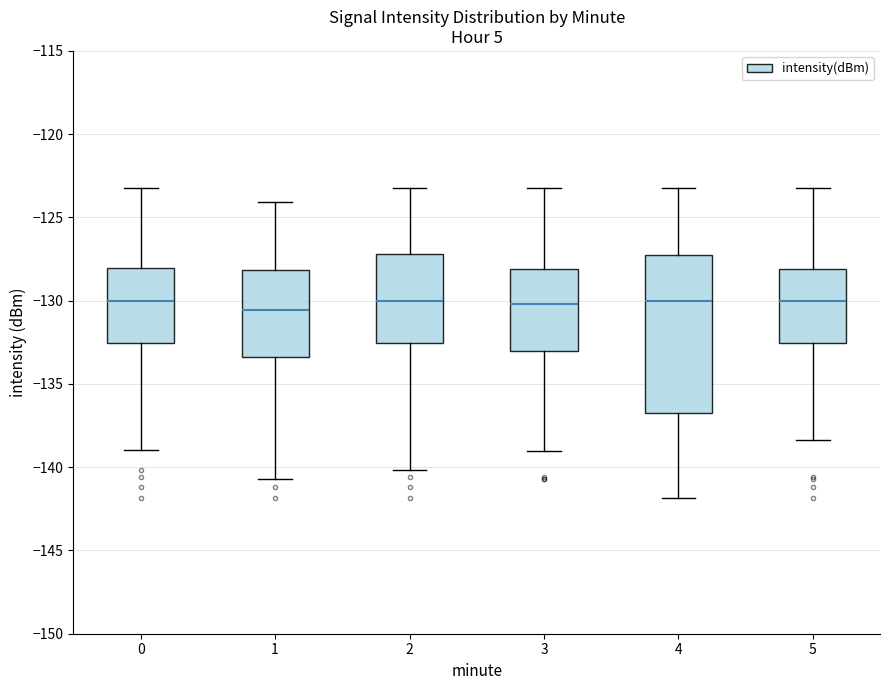

Reading left to right, read every box against the y-axis: the position of its median line, the range the box covers, and the ends of its whiskers. The values are not printed on the chart, so give them approximately, as read against the axis.

0: median -130.0, box -132.5 to -128.0, whiskers -139.0 to -123.5
1: median -130.5, box -133.5 to -128.0, whiskers -140.5 to -124.0
2: median -130.0, box -132.5 to -127.0, whiskers -140.0 to -123.5
3: median -130.0, box -133.0 to -128.0, whiskers -139.0 to -123.5
4: median -130.0, box -137.0 to -127.5, whiskers -142.0 to -123.5
5: median -130.0, box -132.5 to -128.0, whiskers -138.5 to -123.5